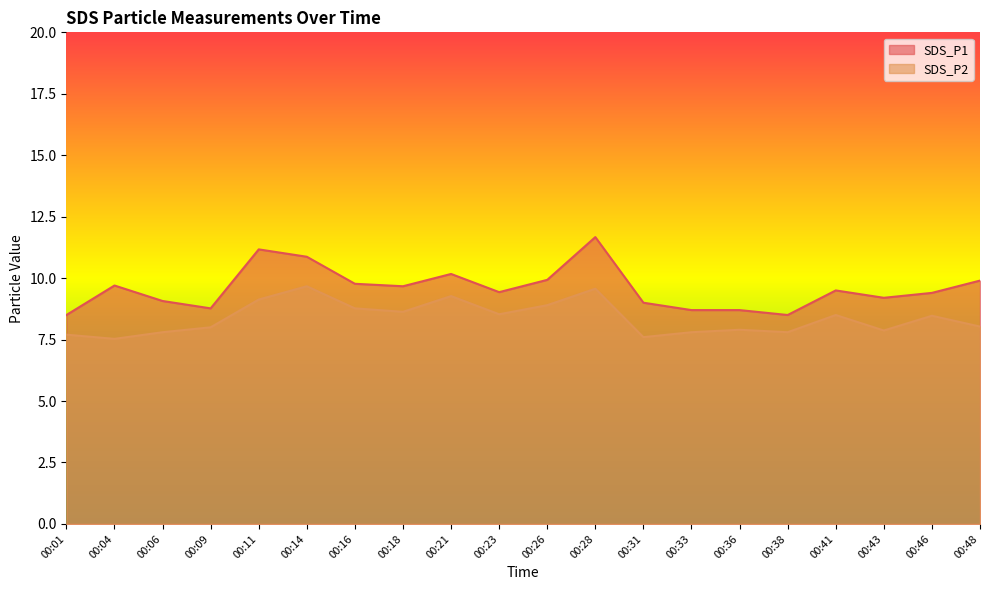

Where is the first local minimum for SDS_P1?

00:09